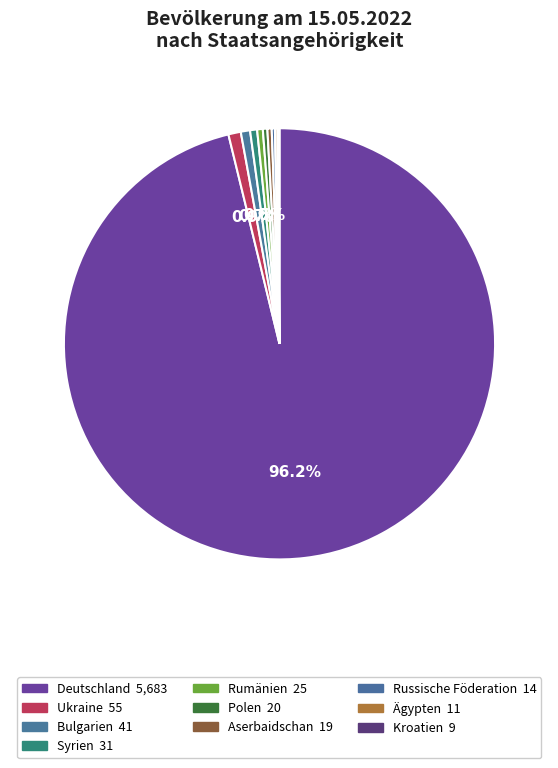

Combined, what portion of the pie is Bulgarien and Aserbaidschan?

1.0%